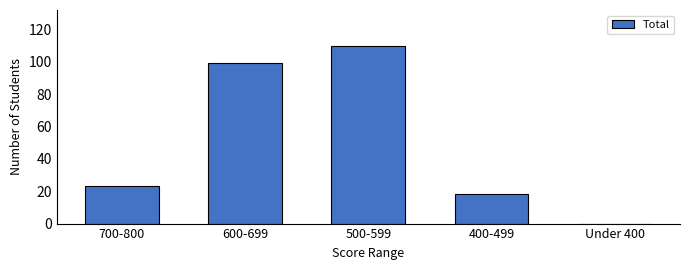

What is the ratio of the value at 700-800 to the value at 400-499?

1.3